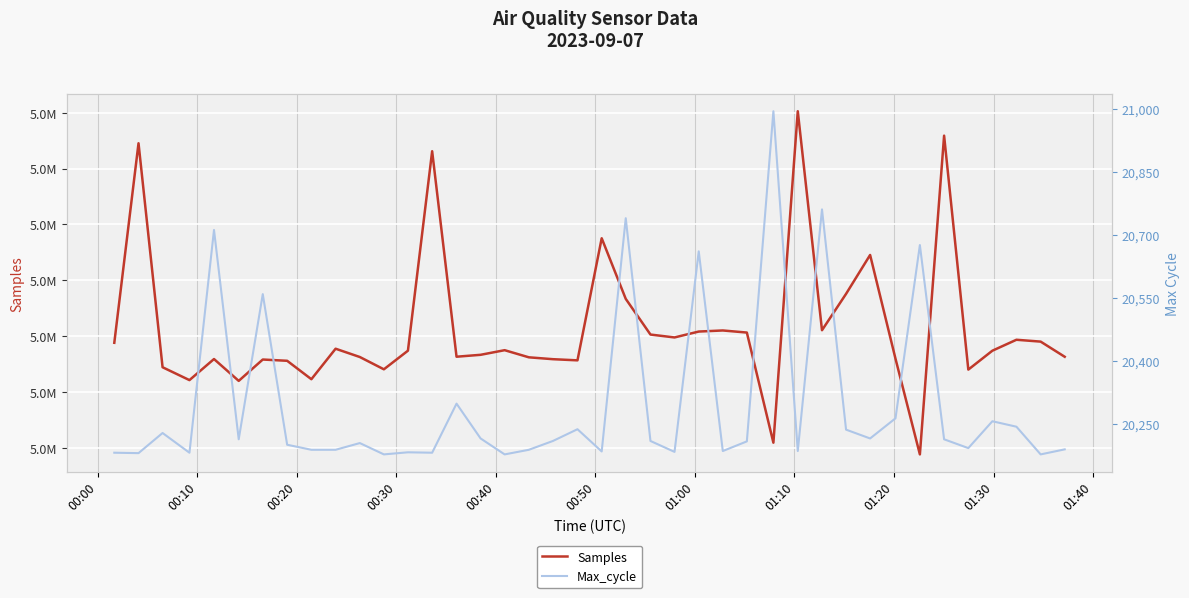

True or false: Max_cycle and Samples cross at least once.

False